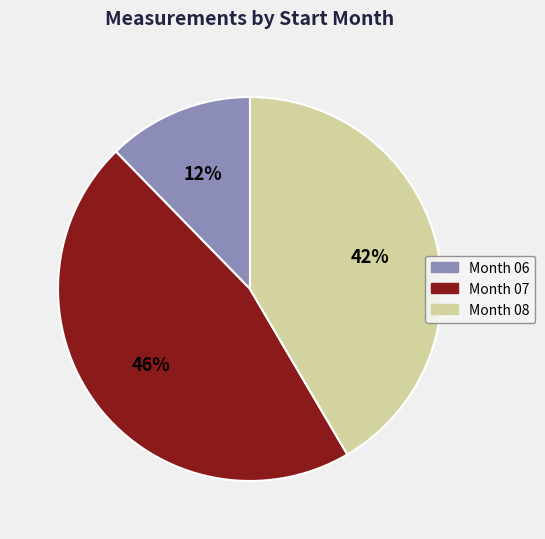

Count the number of slices in the pie.

3